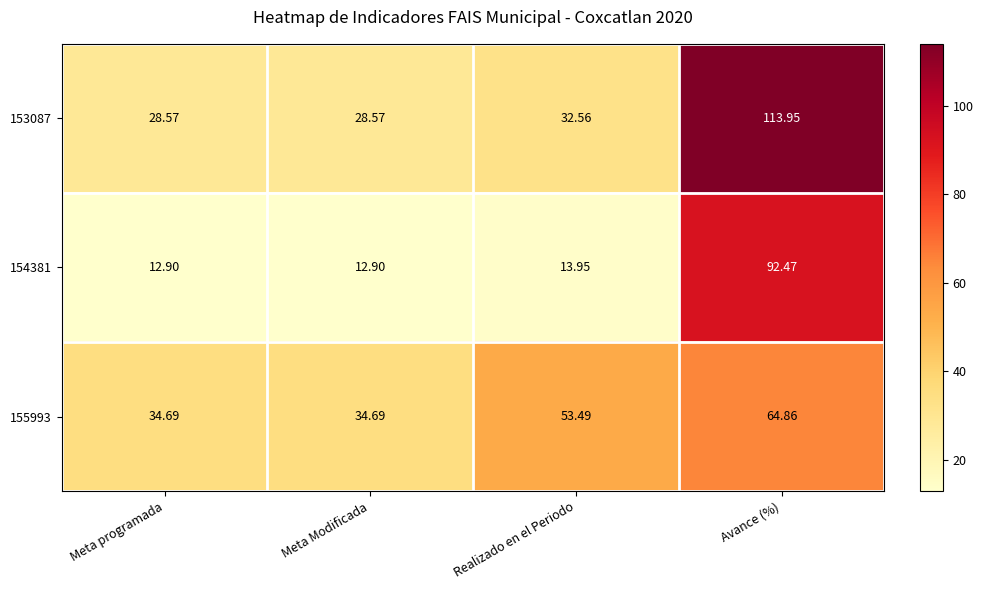

Is the value of 155993 at Avance (%) greater than the value of 153087 at Realizado en el Periodo?

Yes